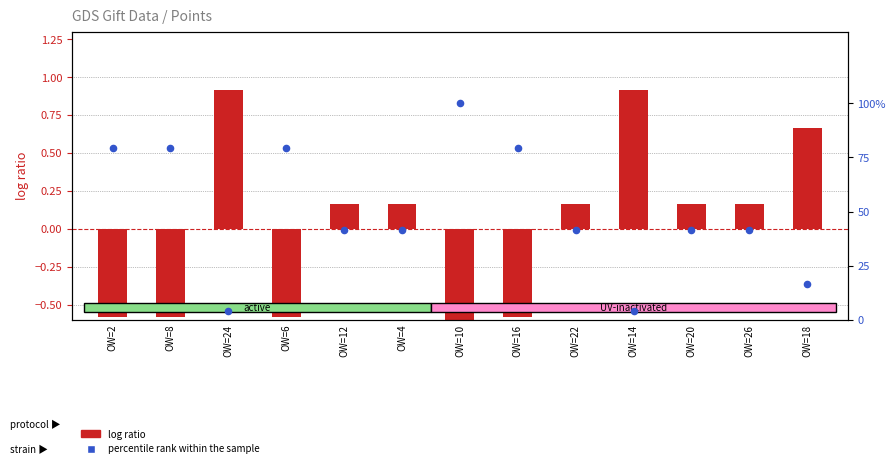

Which series has the largest total across all categories?

percentile rank within the sample